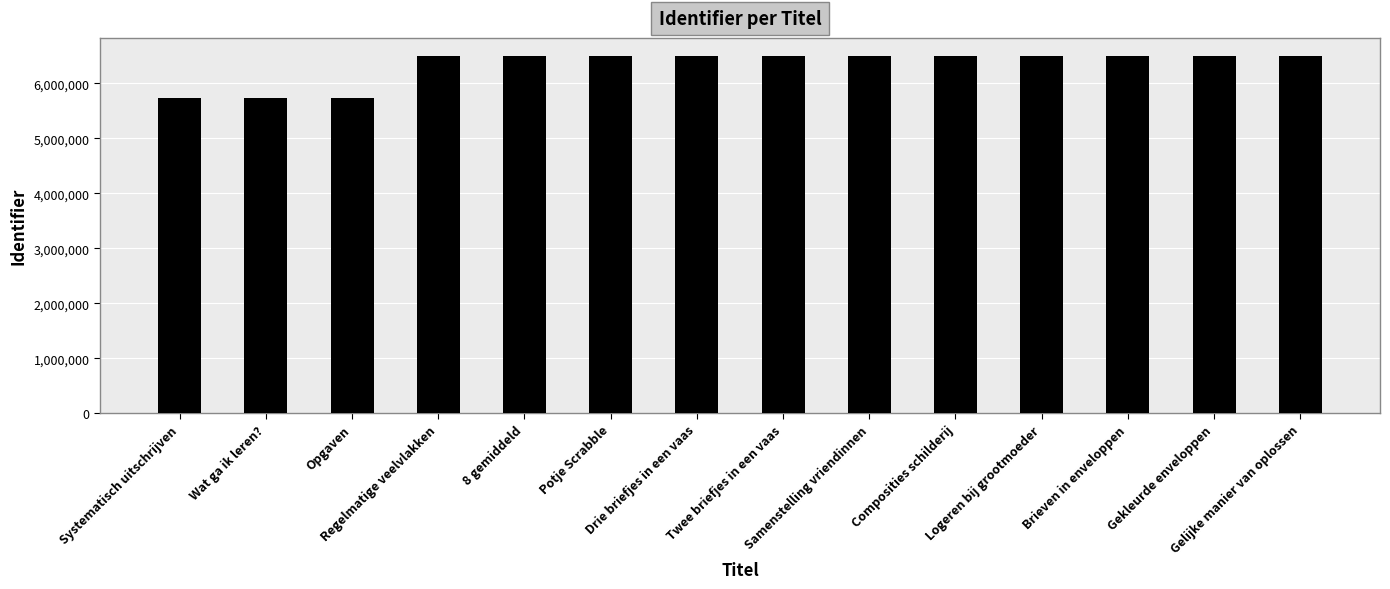

What is the greatest value displayed?

6499526